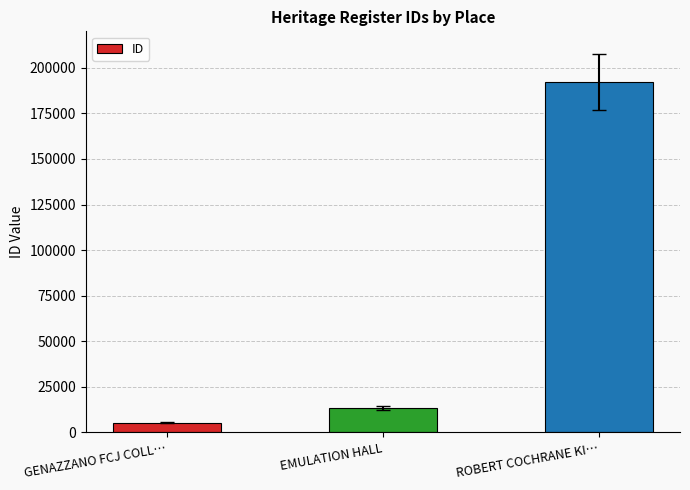

Reading left to right, what are all the values shown in this chart?

5415	13345	192138